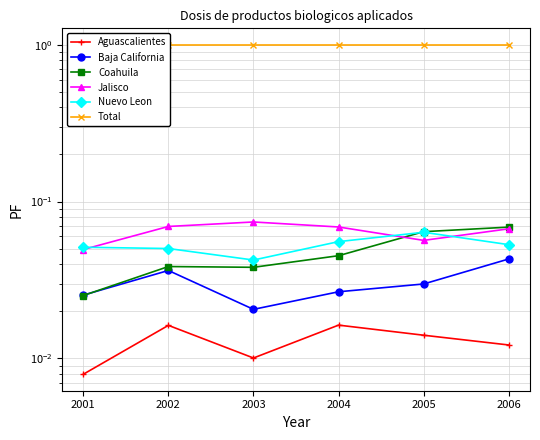

Which has a higher value, 2006 or 2001?

2006